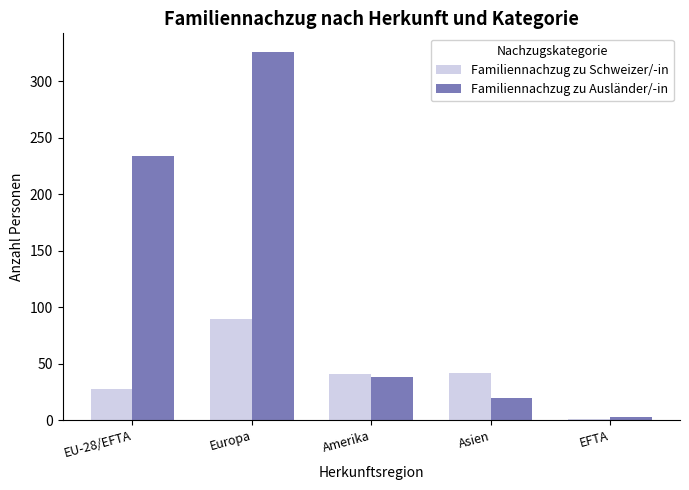

True or false: Familiennachzug zu Schweizer/-in has a value of 28 at EU-28/EFTA.

True